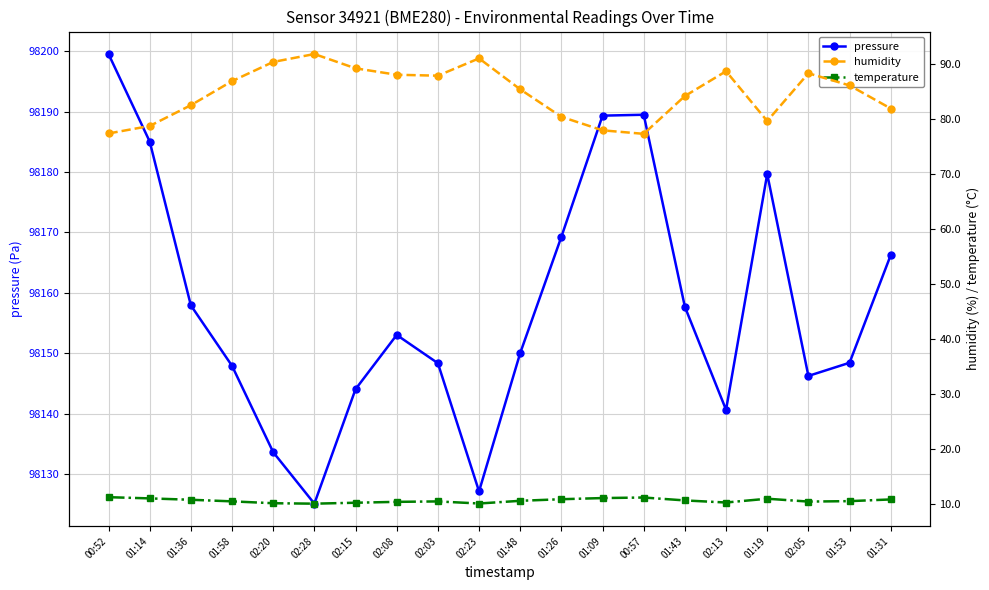

What is the greatest value displayed?

98199.6